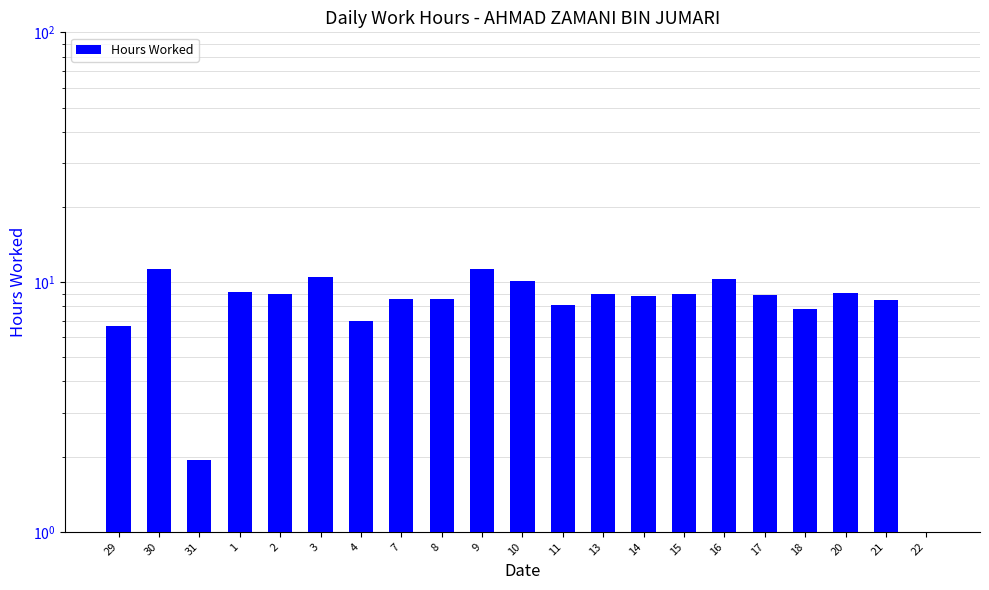

The value at 17 is 8.9. True or false?

True